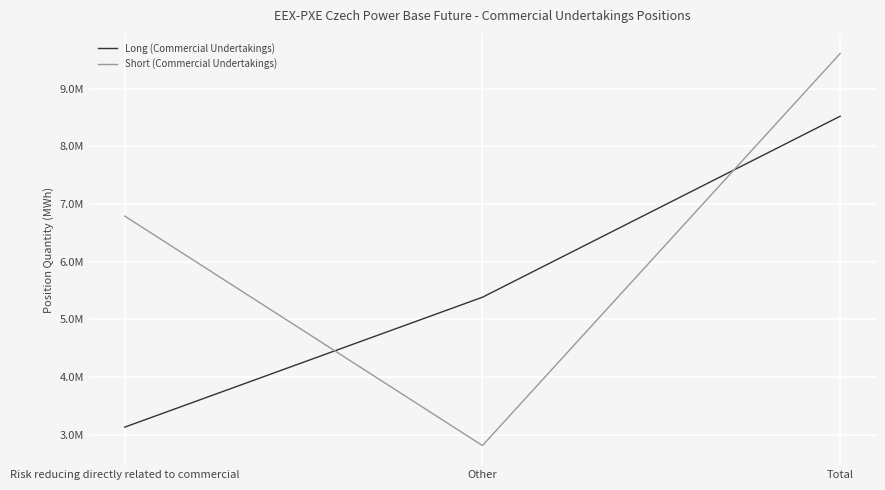

At how many categories does at least one series exceed 8716600?

1